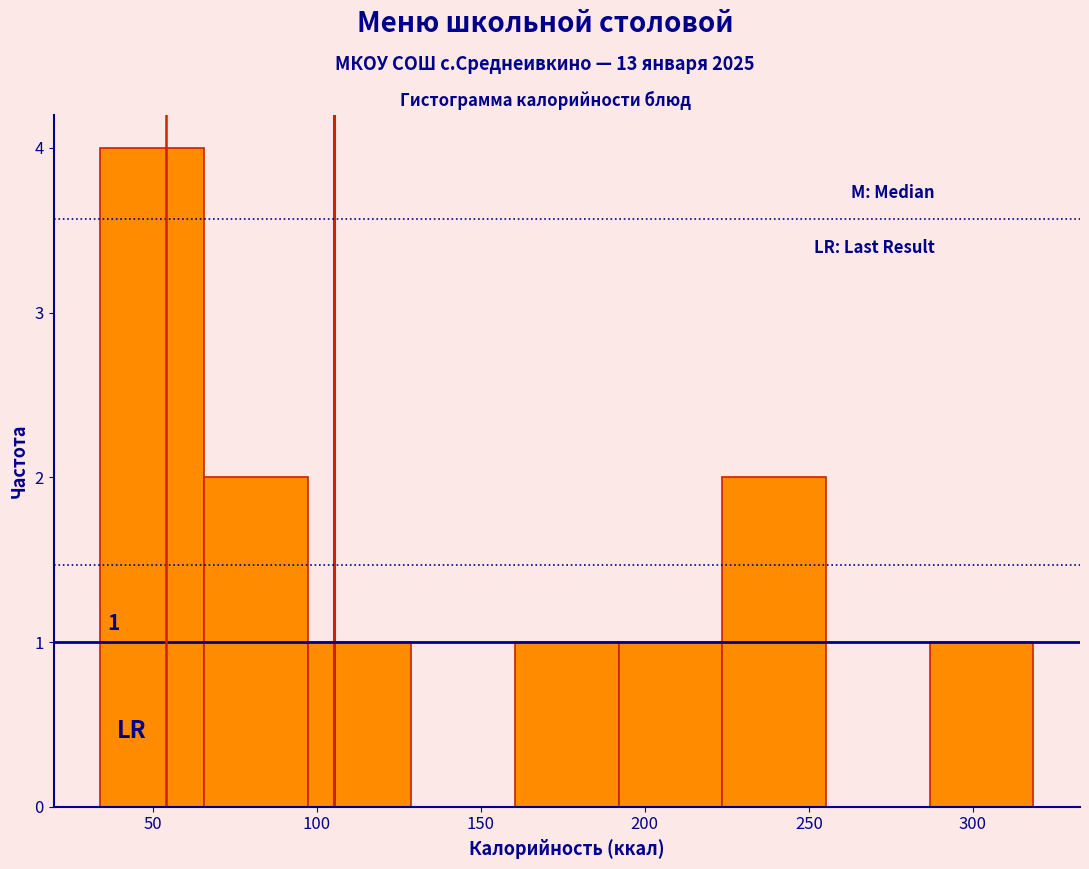

Over which range of the x-axis is the bar tallest?

35 to 65